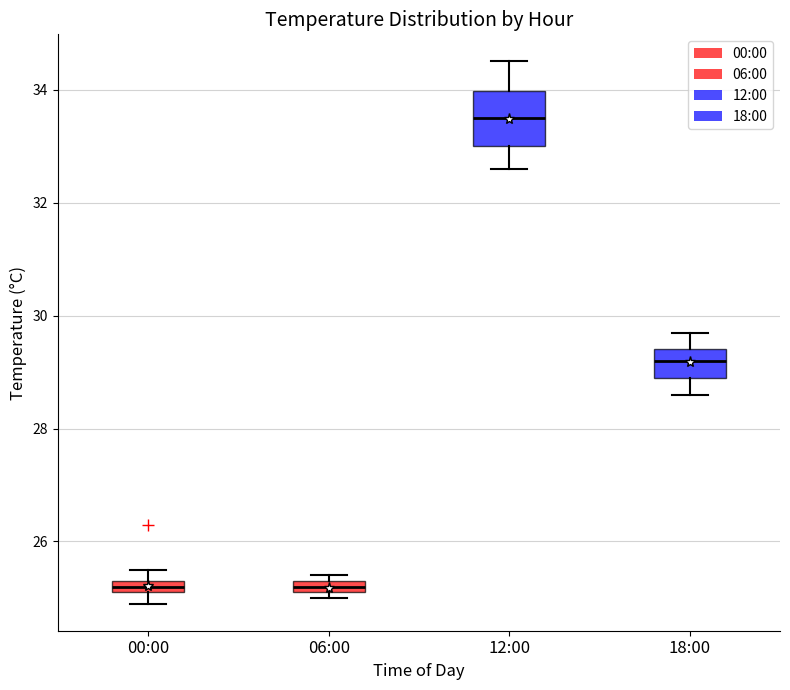

Where is the lower edge of the box for 06:00 on the y-axis? The values are not printed on the chart, so give them approximately, as read against the axis.

25.2